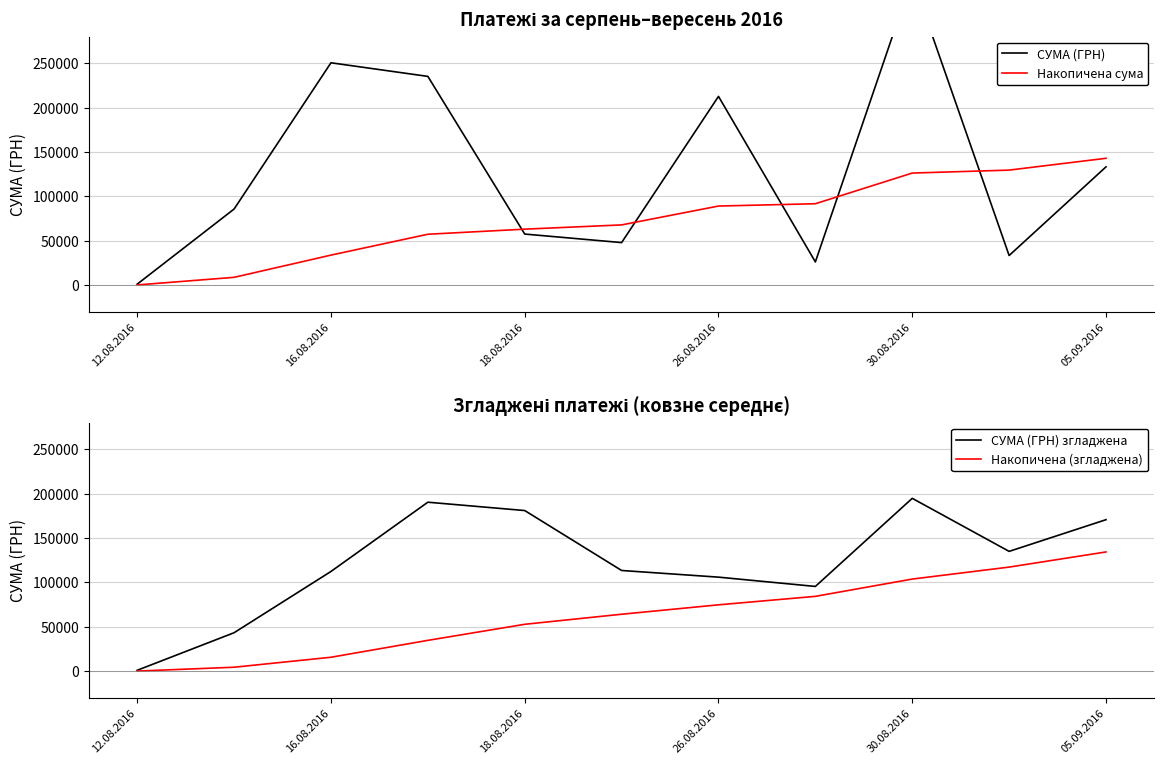

True or false: СУМА (ГРН) згладжена has a value of 95491.4 at 7.

True